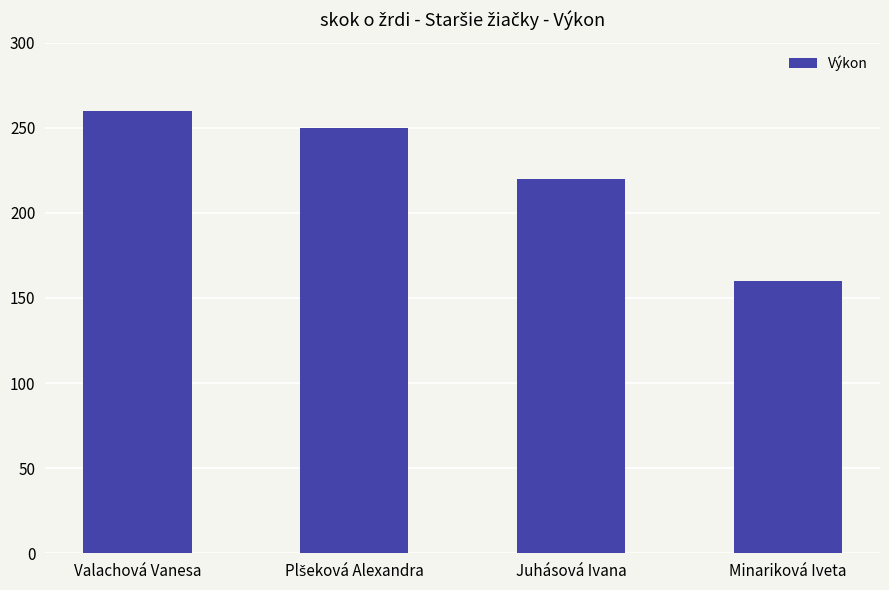

At which label is the value closest to 210?

Juhásová Ivana